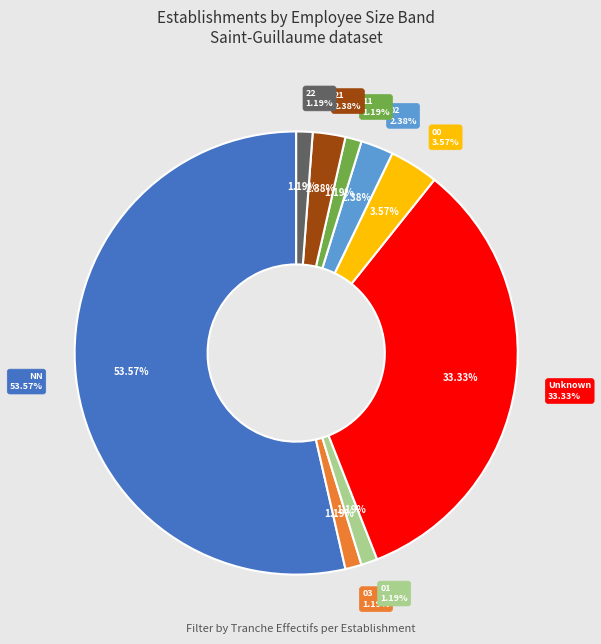

To the nearest percent, what is the difference between the 11 and 21 slice percentages?

1%